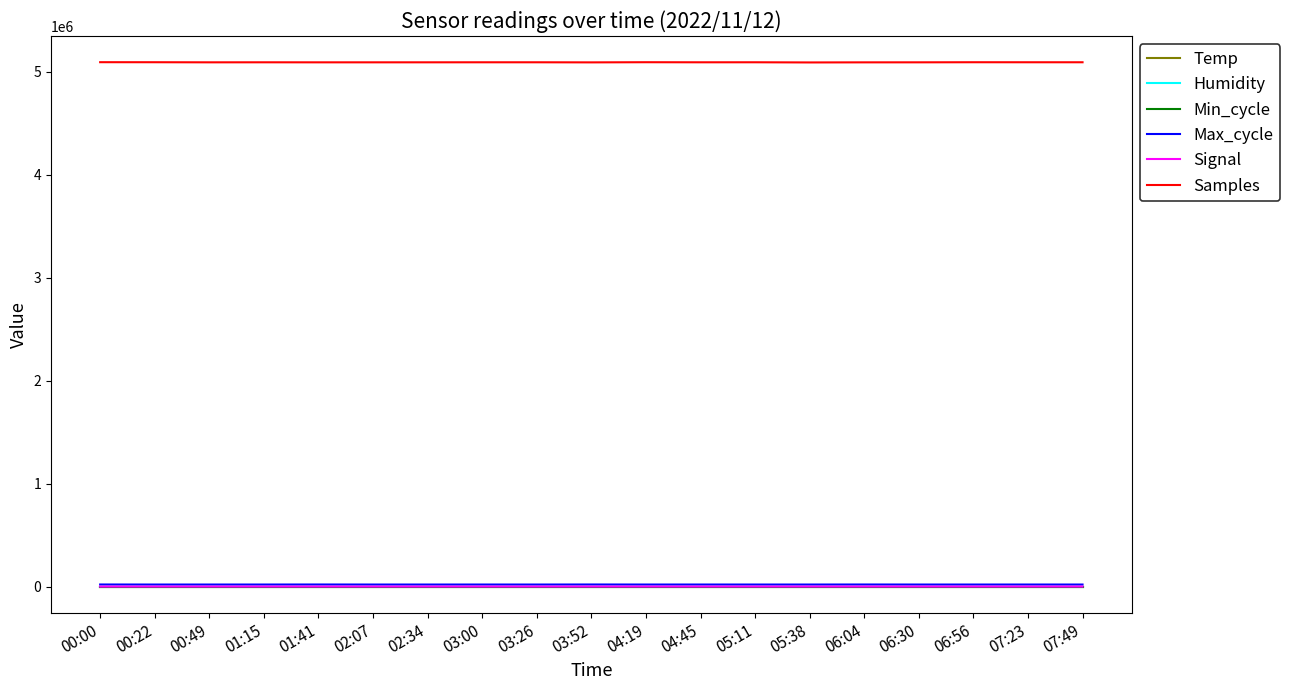

Is this an area chart (filled region under the line)?

No